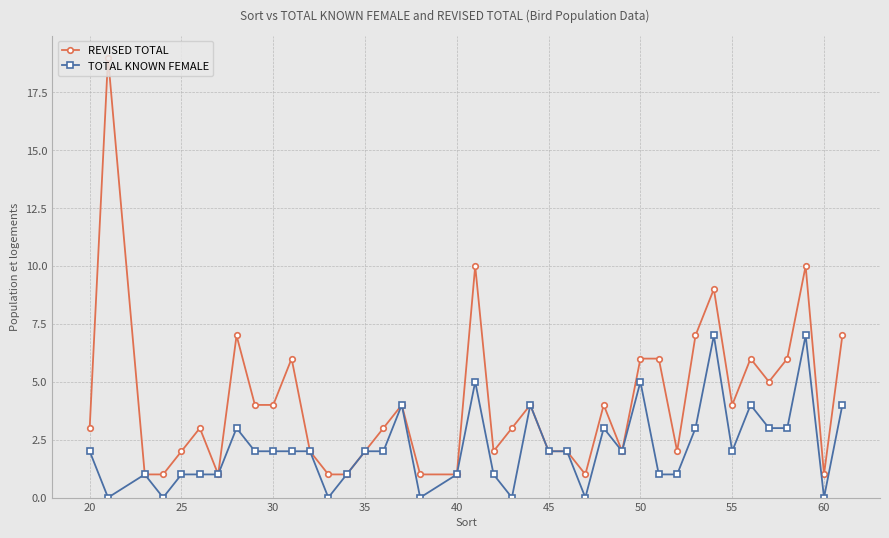

Rank the series by their average value, from lowest to highest.

TOTAL KNOWN FEMALE, REVISED TOTAL